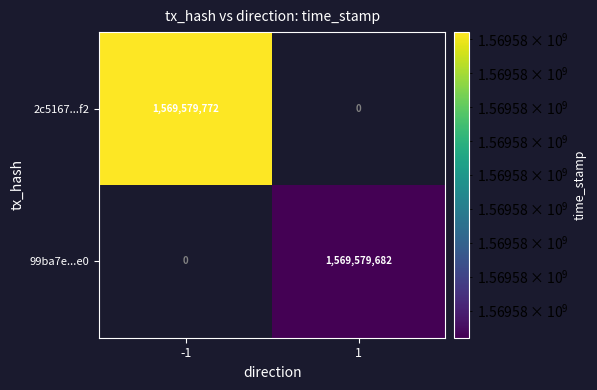

Between - 1 and 1, which series saw the biggest shift?

2c5167998bc06f6fd9964fde322152de697fbf2